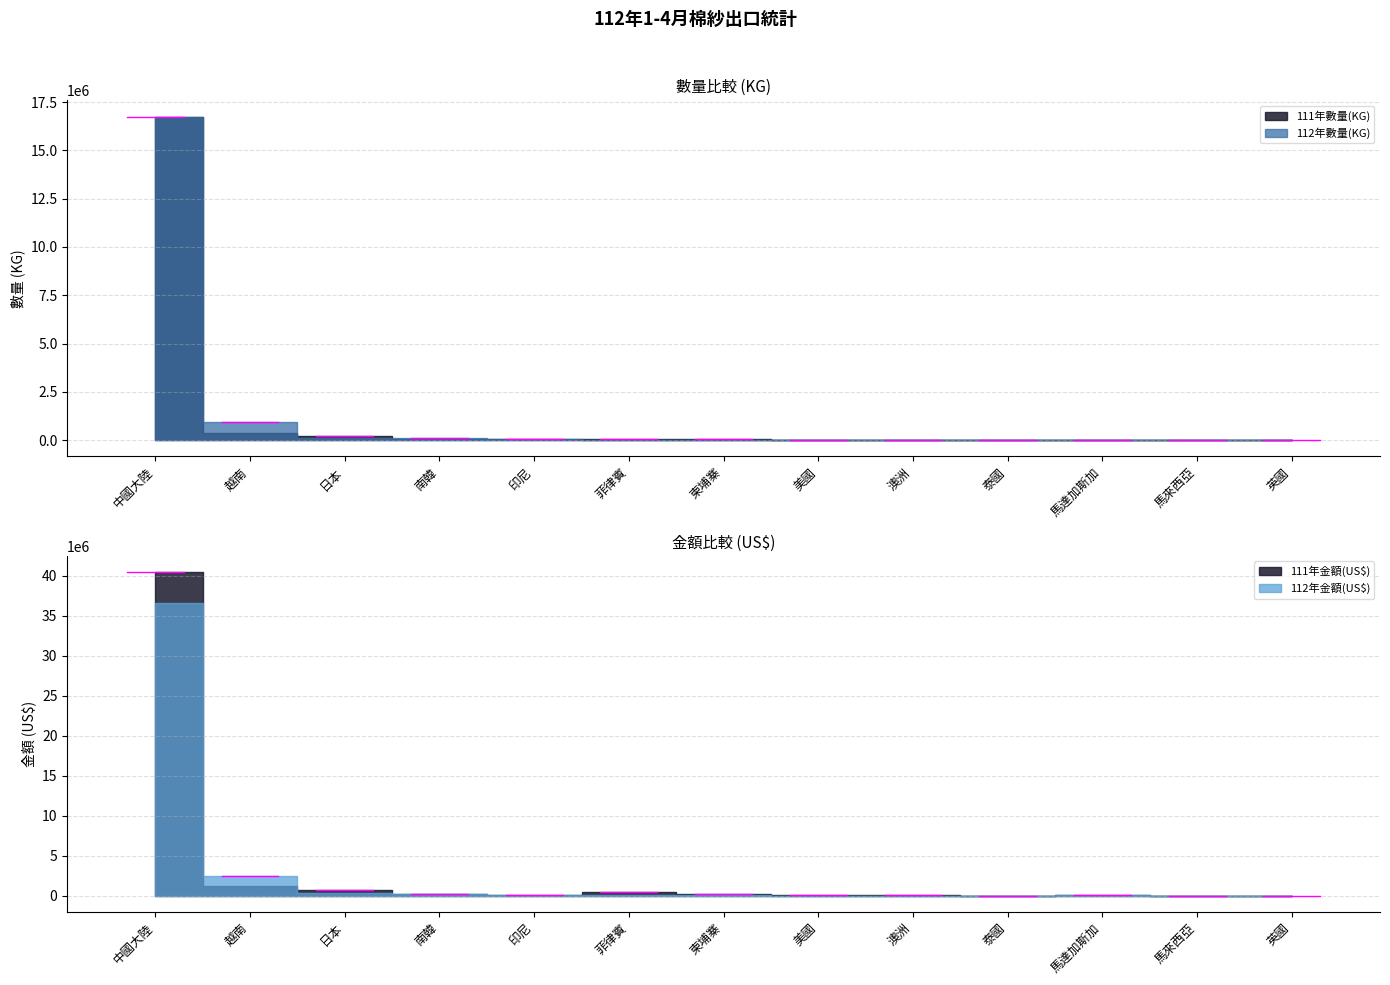

How many interior local peaks does the 111年數量(KG) series have?

2